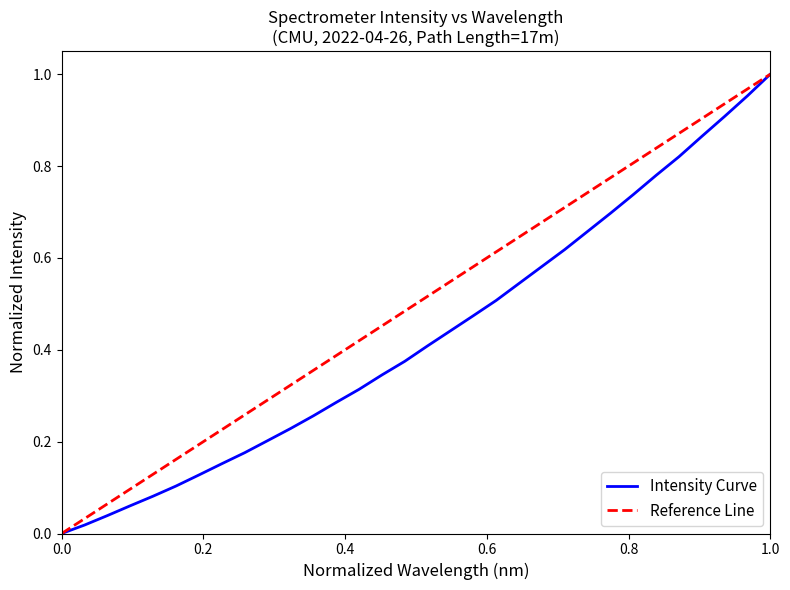

The value of Intensity Curve at 1.0 is 1.0. True or false?

True